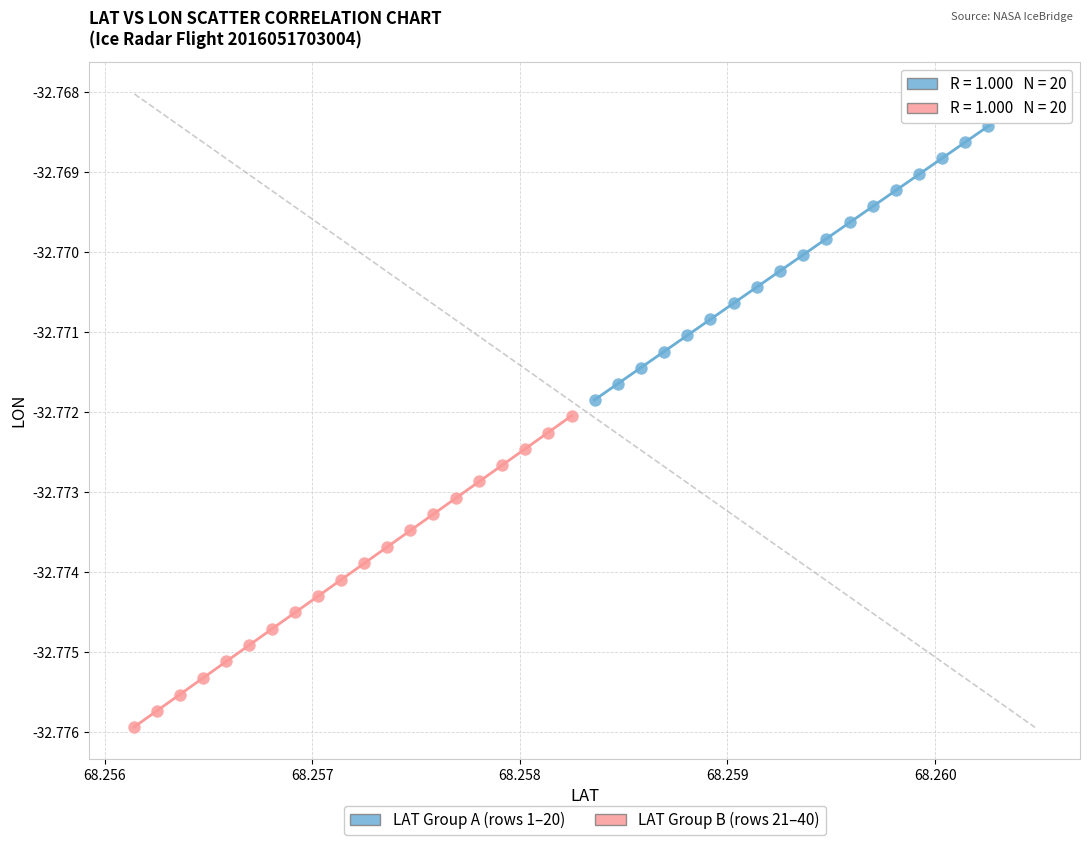

Which series reaches the maximum Y coordinate?

LAT Group A (rows 1–20)